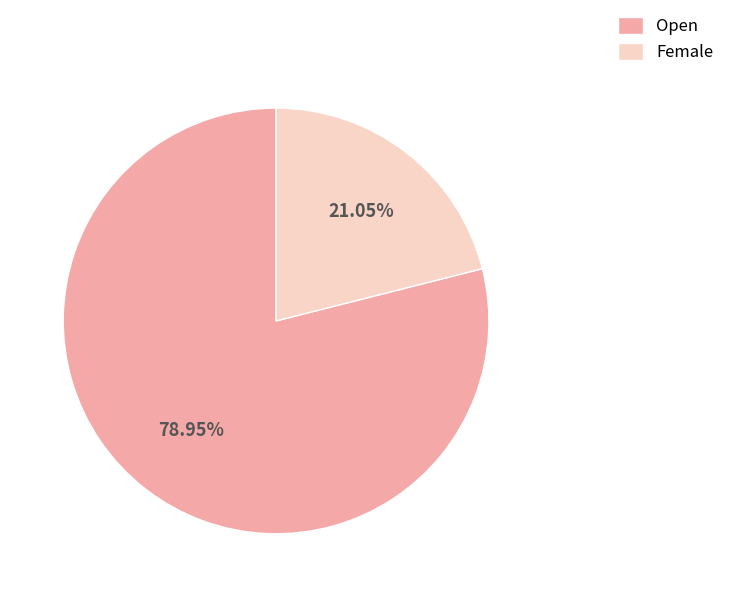

To the nearest percent, what is the combined percentage of Female and Open?

100%